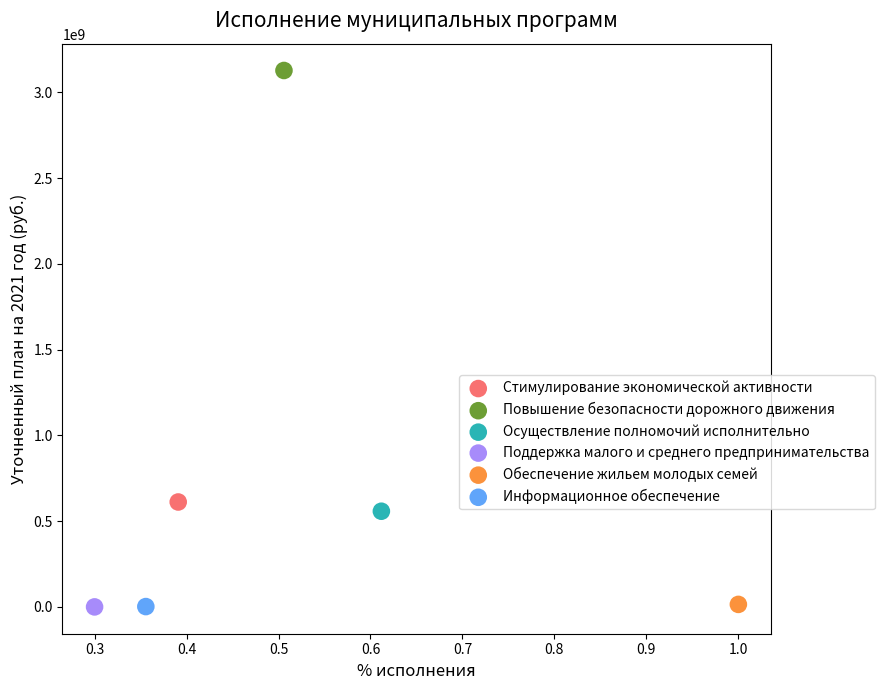

Which series reaches the maximum Y coordinate?

Повышение безопасности дорожного движения